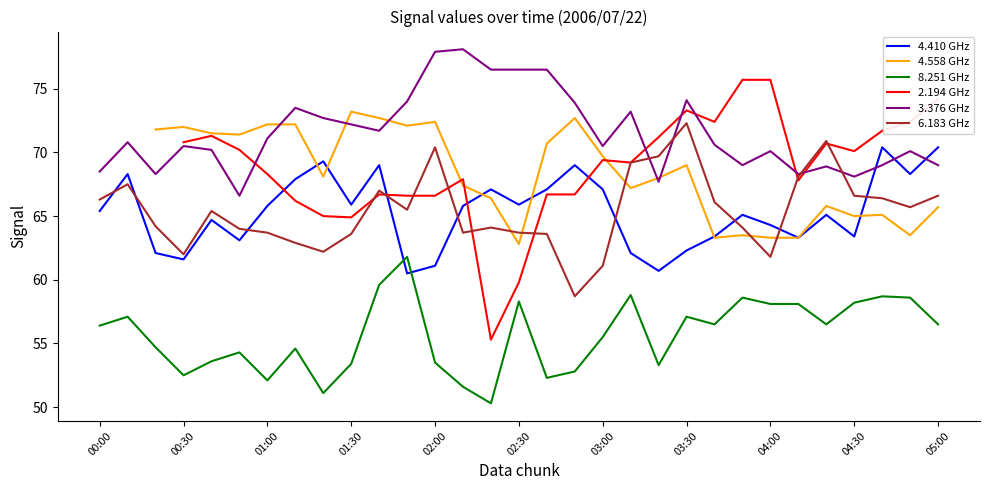

At how many categories does at least one series exceed 62?

31